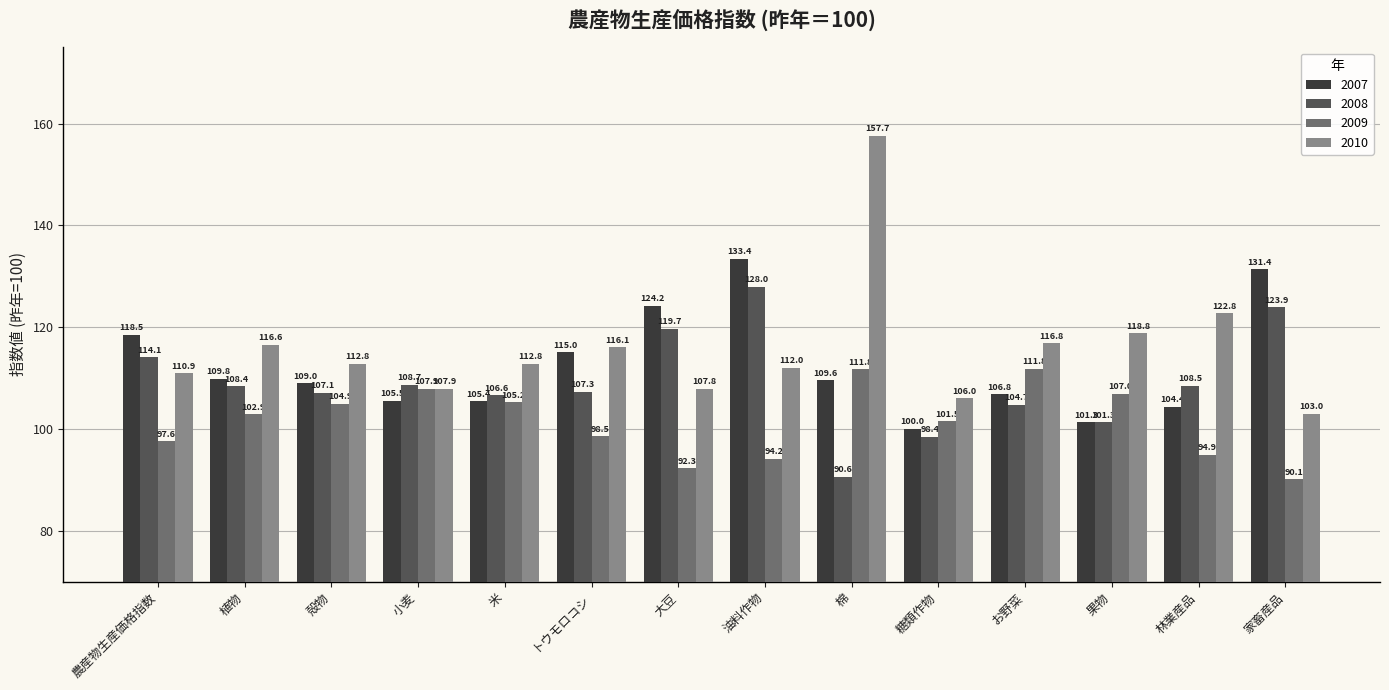

The 2007 series shows 109.0 at 殻物. True or false?

True